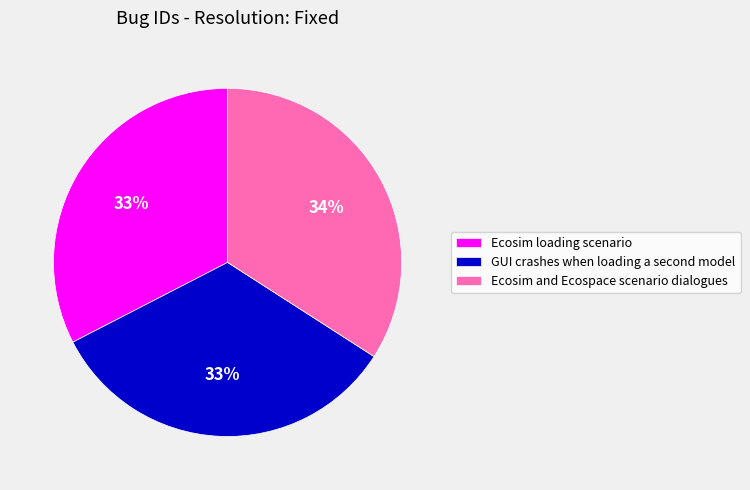

To the nearest percent, what portion does Ecosim and Ecospace scenario dialogues represent?

34%